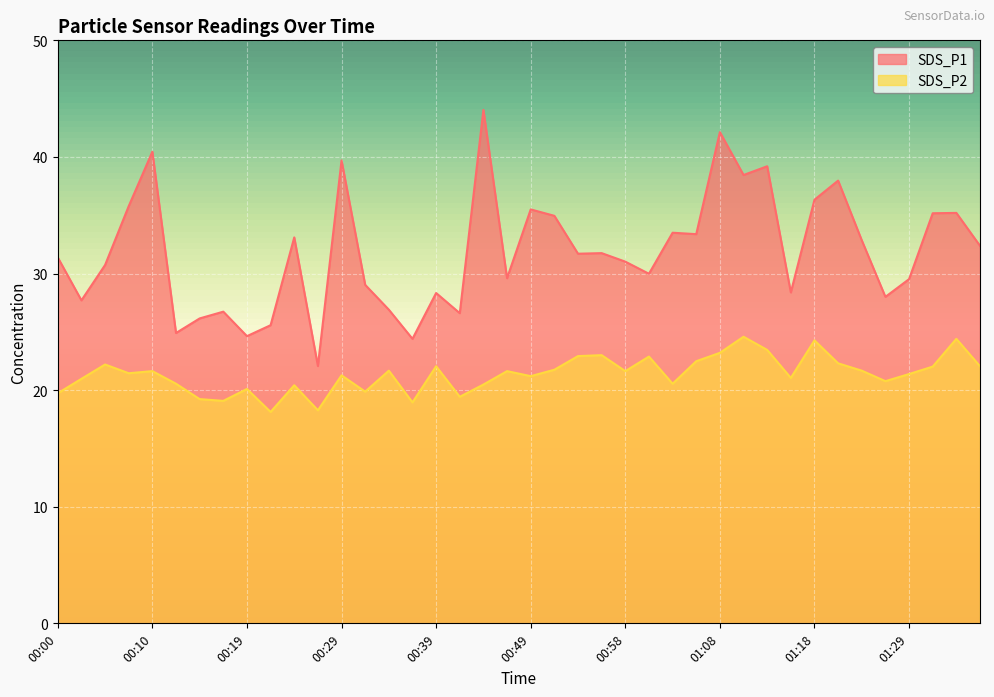

True or false: SDS_P2 and SDS_P1 cross at least once.

False